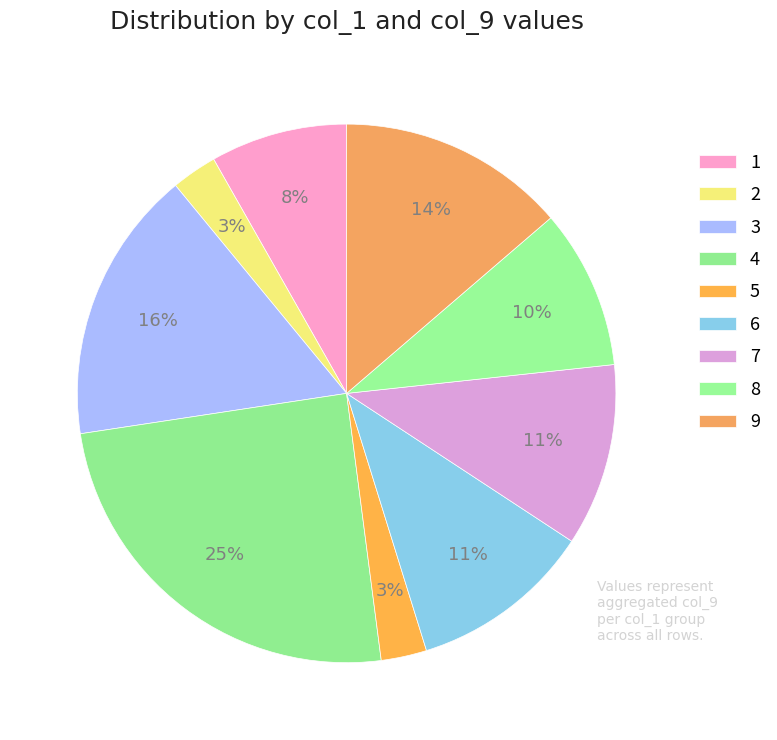

To the nearest percent, what is the difference between the largest and smallest slice percentages?

22%